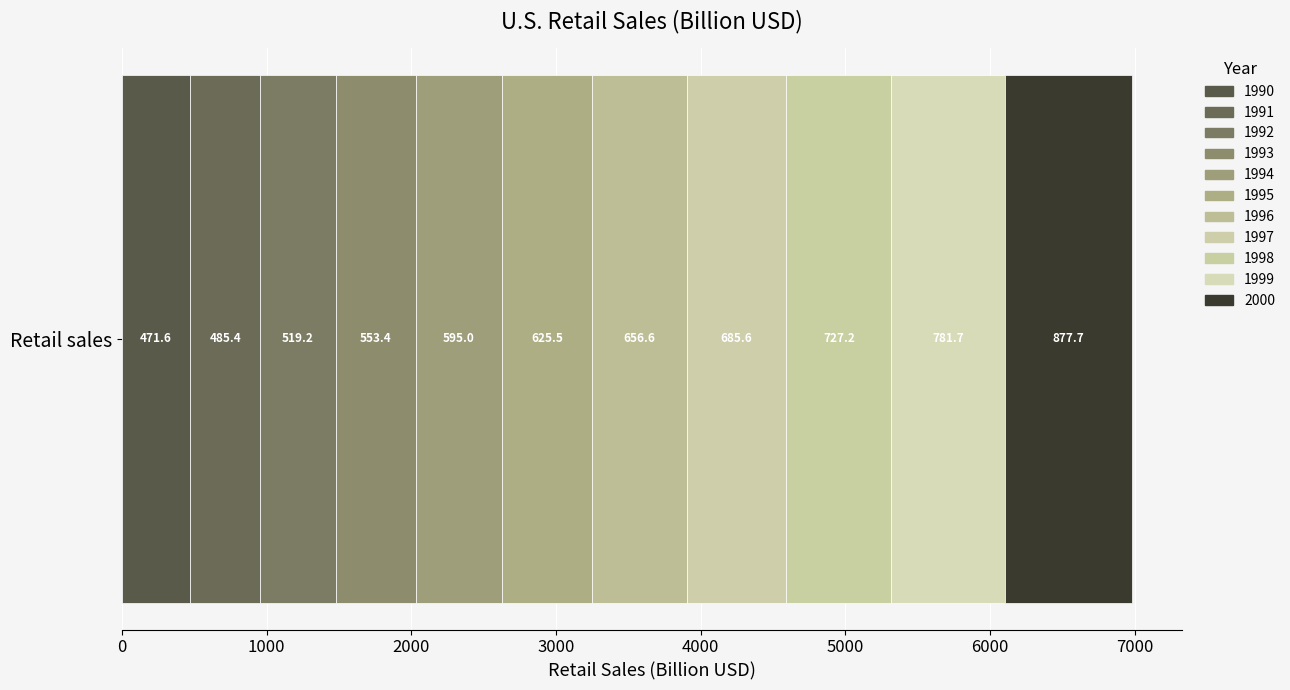

Reading left to right, transcribe all the data shown in this chart.

471.6	485.4	519.2	553.4	595.0	625.5	656.6	685.6	727.2	781.7	877.7